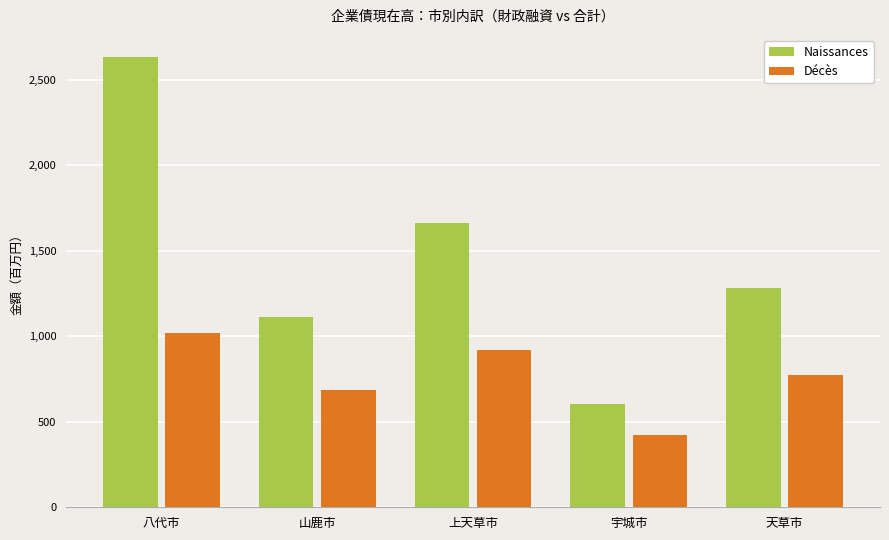

At how many categories does at least one series exceed 1328517?

2